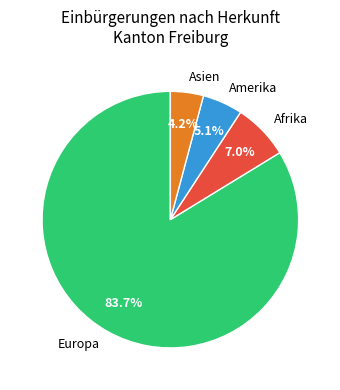

Between Asien and Afrika, which is larger?

Afrika